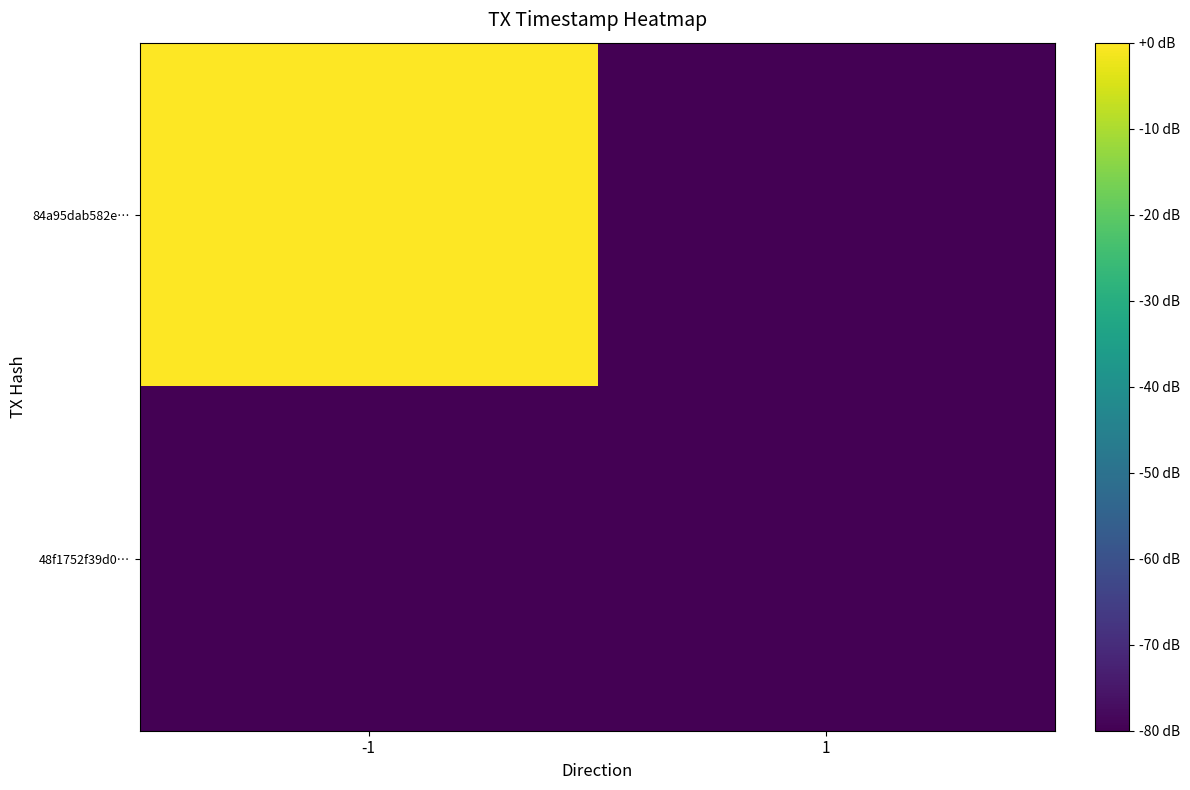

Reading left to right, extract all data points from this chart.

84a95dab582e…: -1=0	1=-80
48f1752f39d0…: -1=-80	1=-80